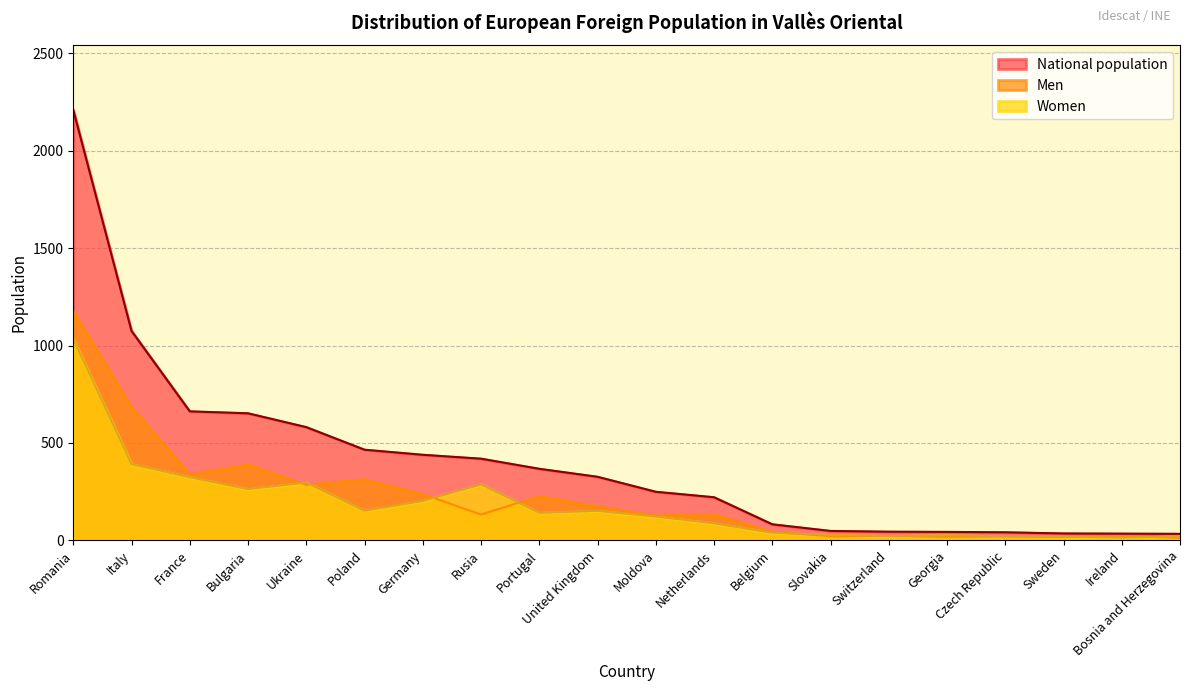

How many distinct data groups are displayed?

3